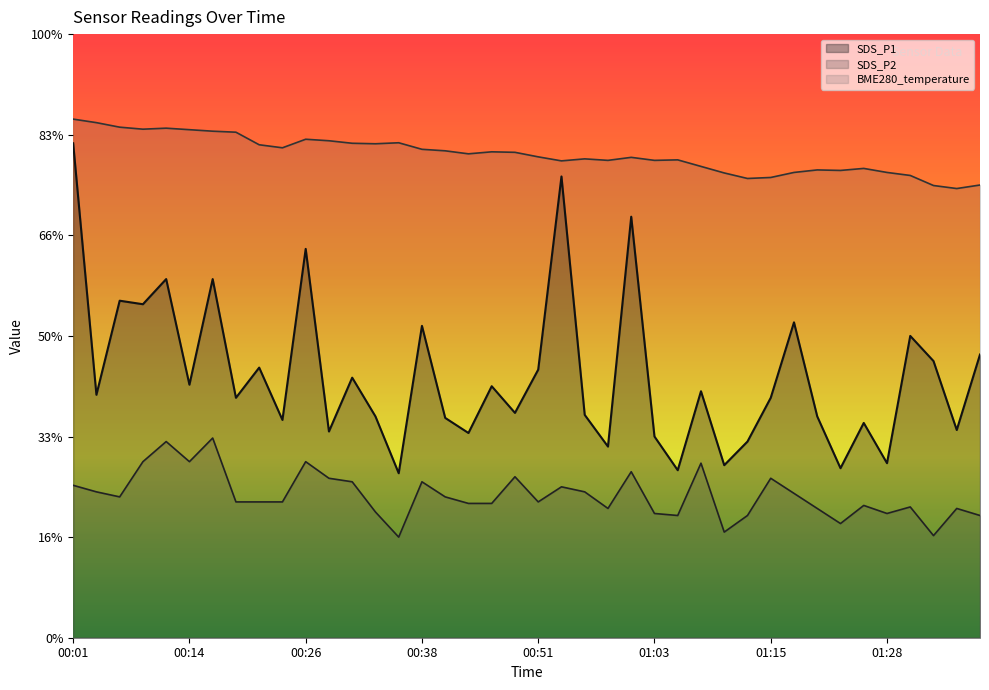

What are all the series names shown in the legend?

SDS_P1, SDS_P2, BME280_temperature